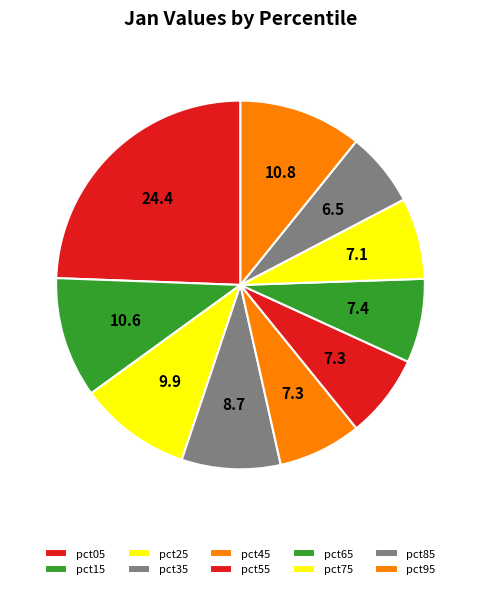

The pct15 slice represents 11% of the pie. True or false?

True